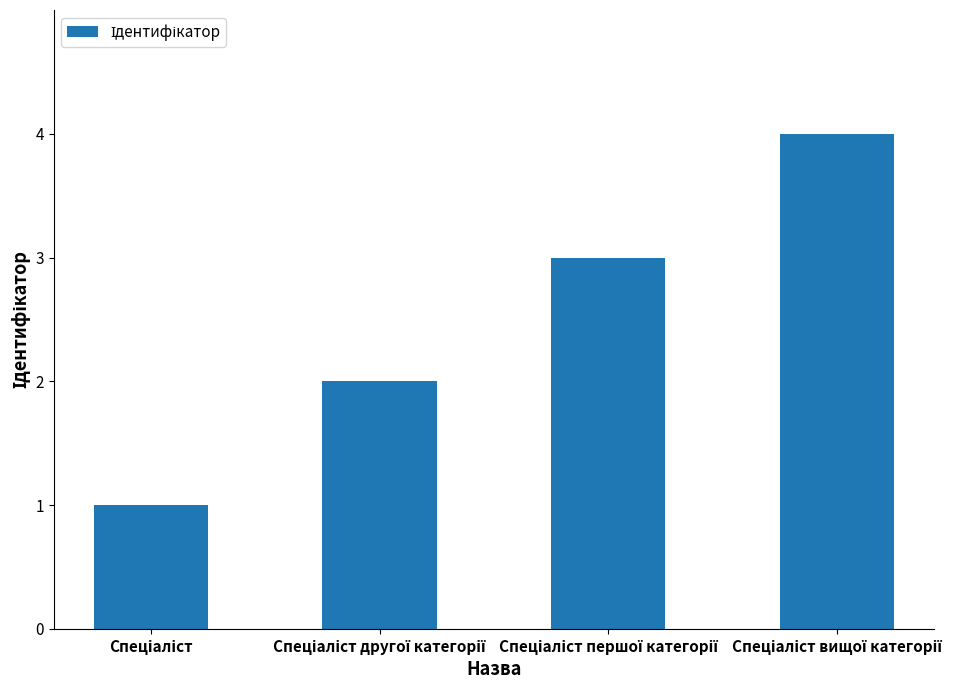

What is the sum of all values?

10